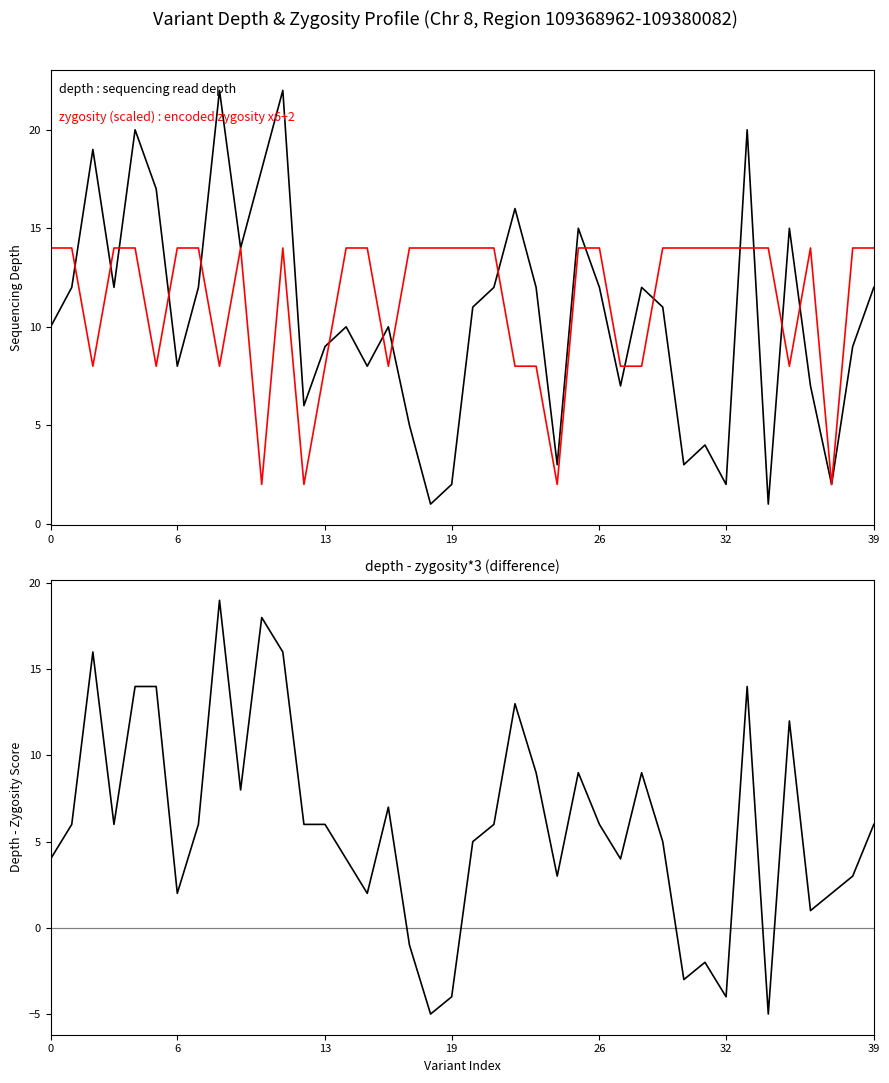

What is the difference between the second highest and second lowest values in the depth series?

21